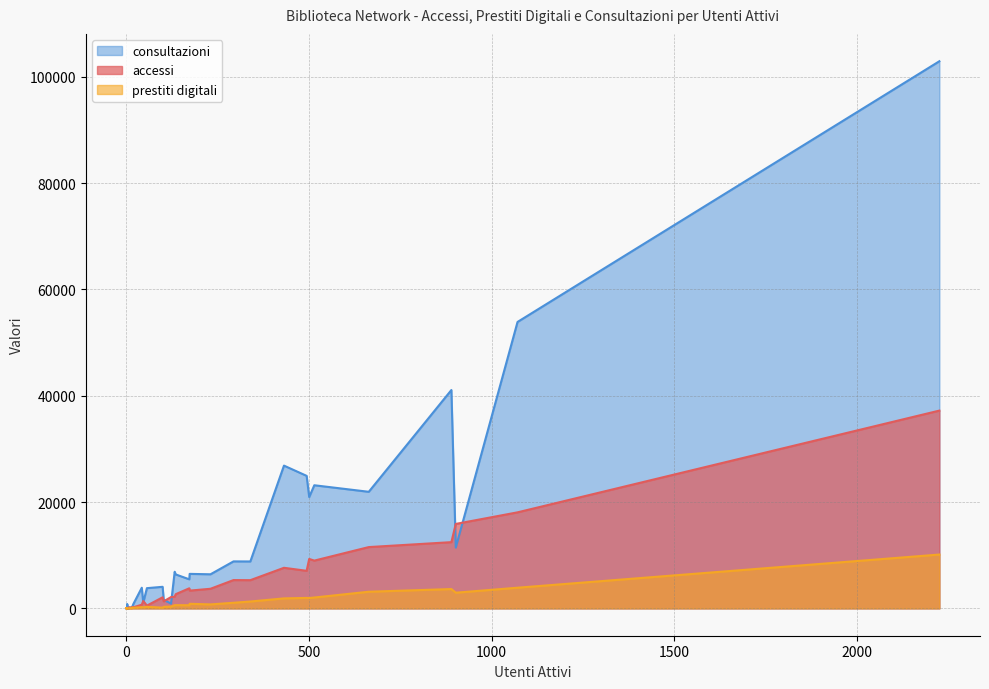

Does the chart have visible grid lines?

Yes